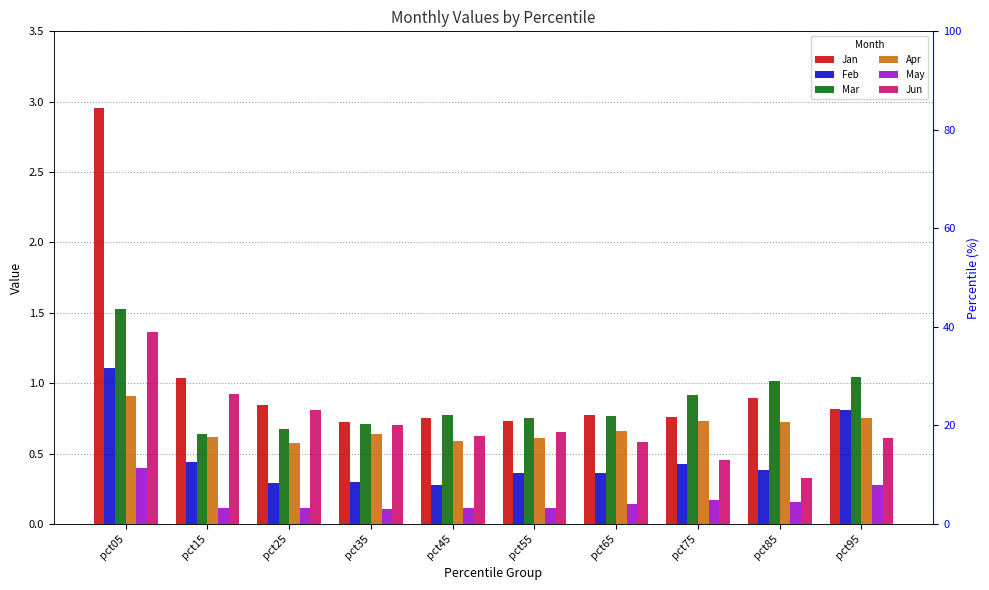

What is the average value of the May series?

0.2